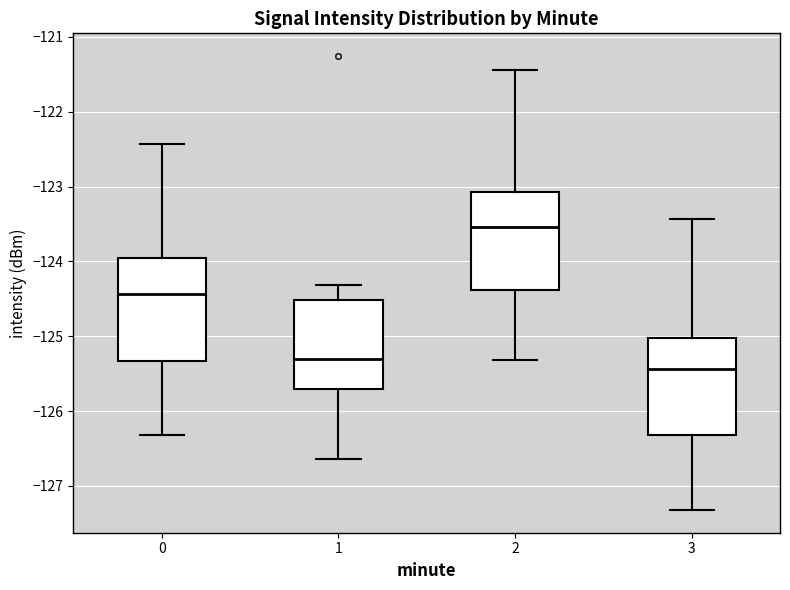

Which box's median line is the lowest?

3